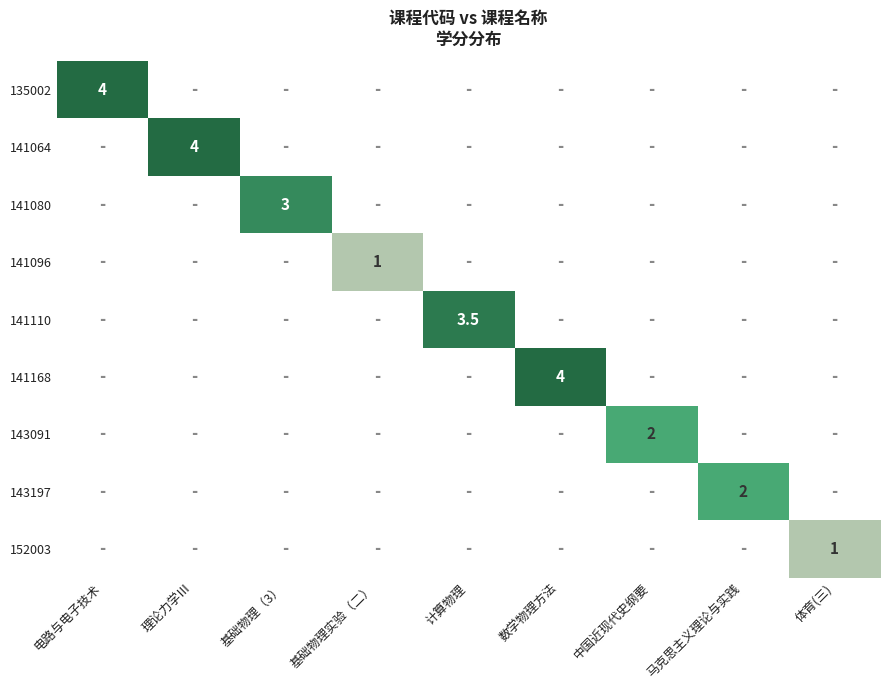

True or false: 141080 has a value of 4.9 at 基础物理（3）.

False